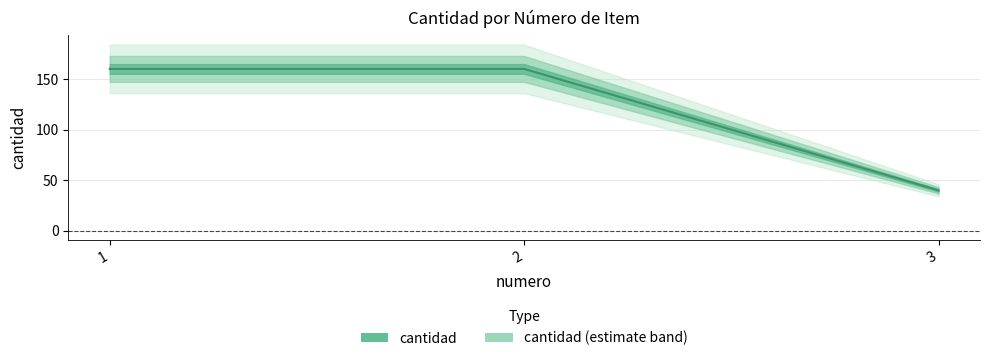

Between 3 and 2, which is larger?

2